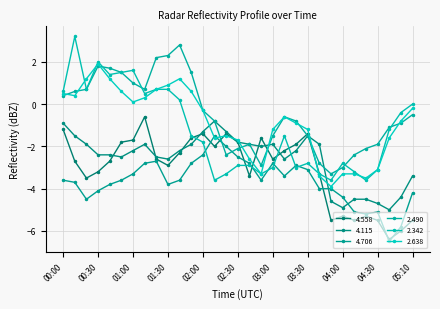

At how many categories does at least one series exceed -5?

31